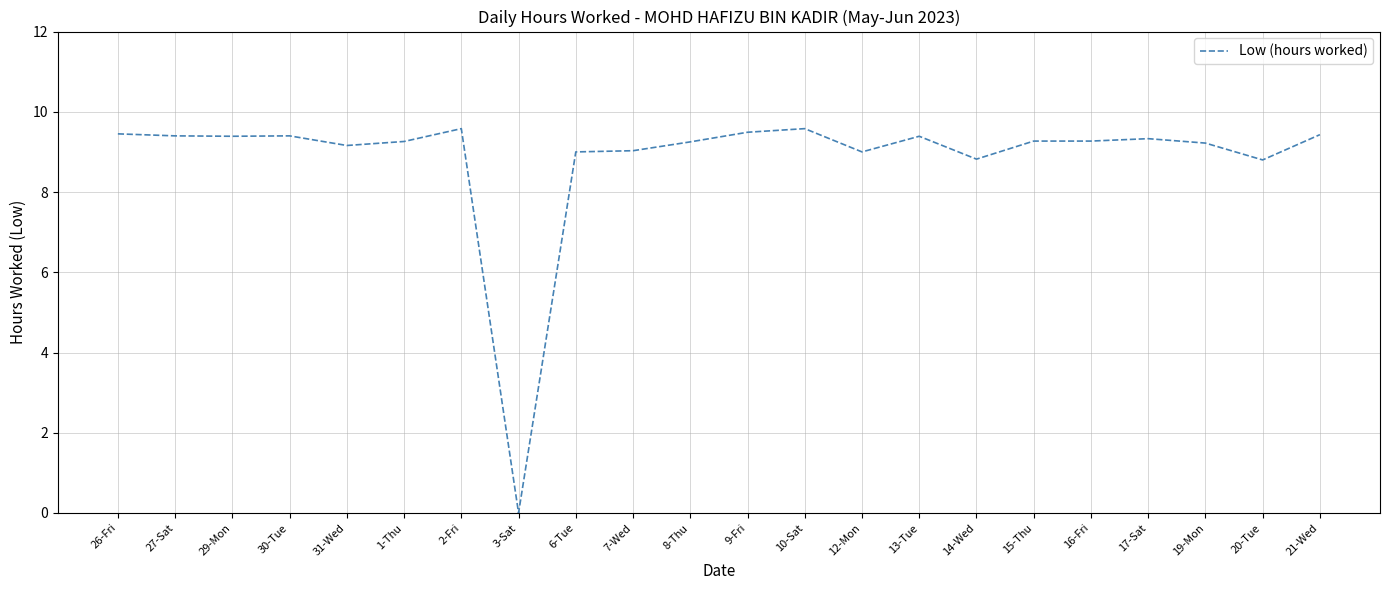

Is it true that the value at 6-Tue is 9.0?

True